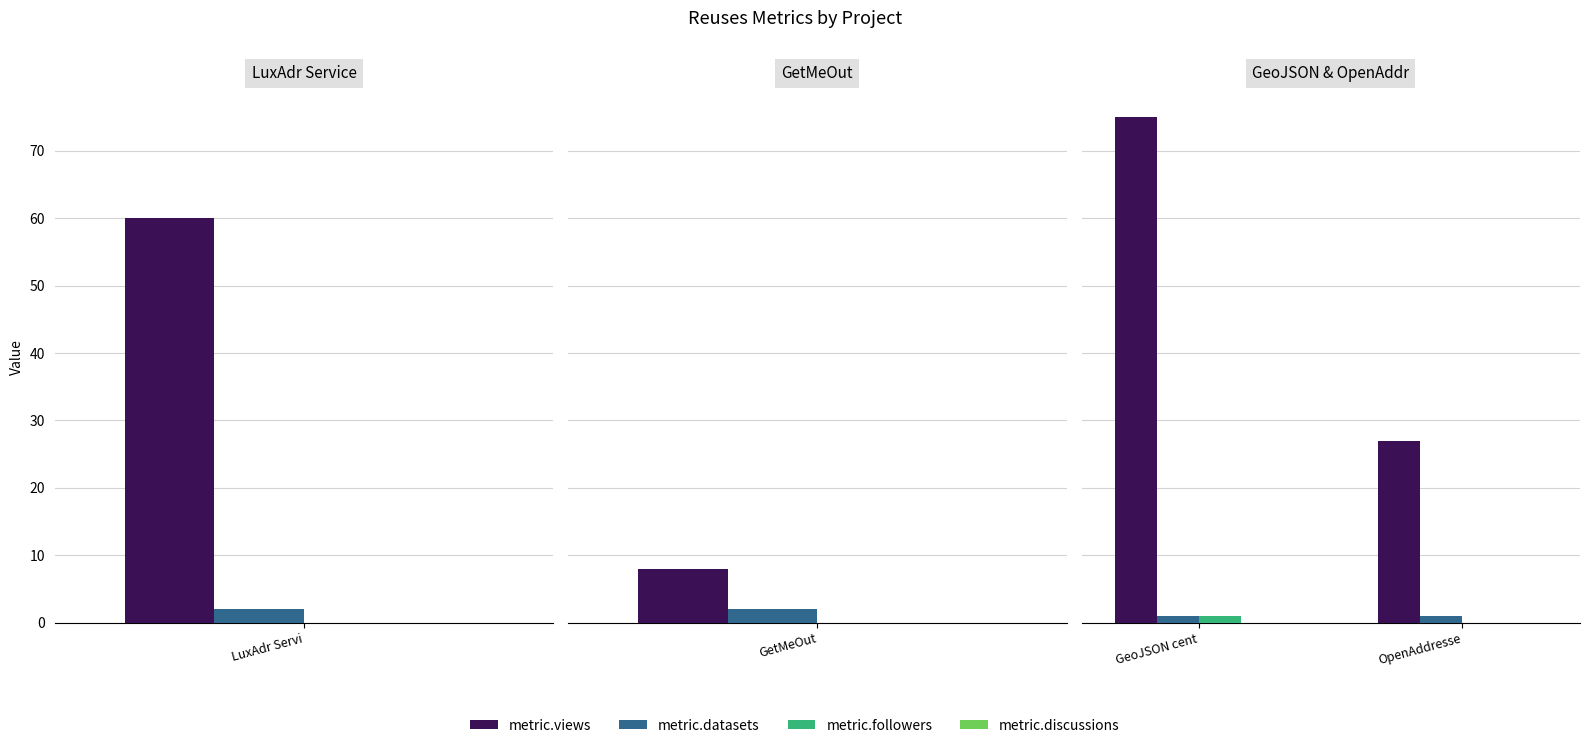

Is the value of metric.views at OpenAddresse greater than the value of metric.followers at GeoJSON cent?

Yes